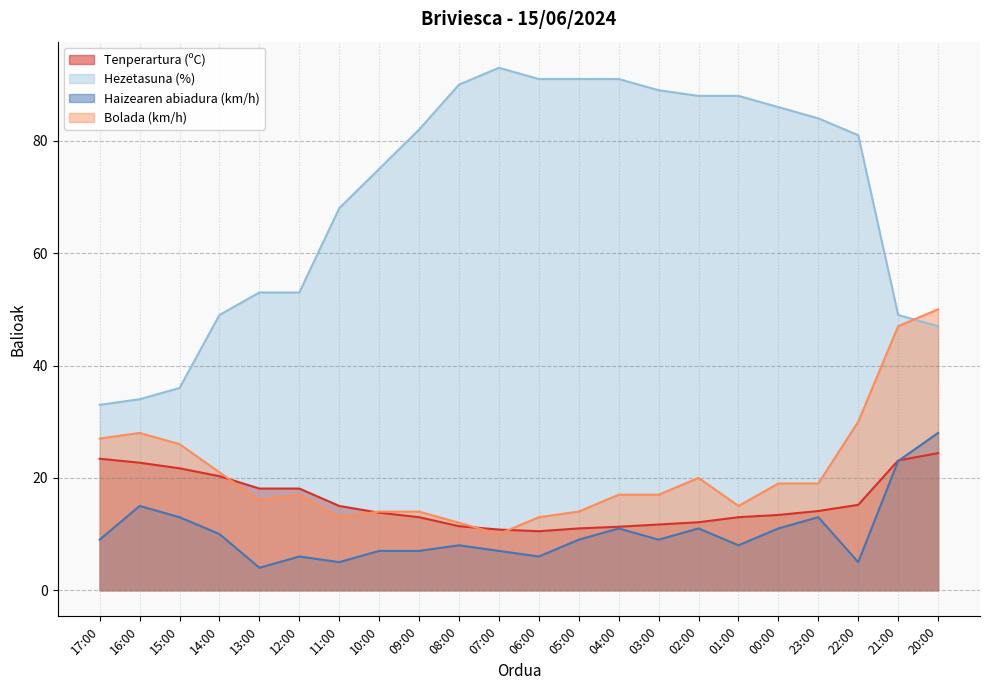

What is the difference between the maximum and second lowest values in the Hezetasuna (%) series?

59.0